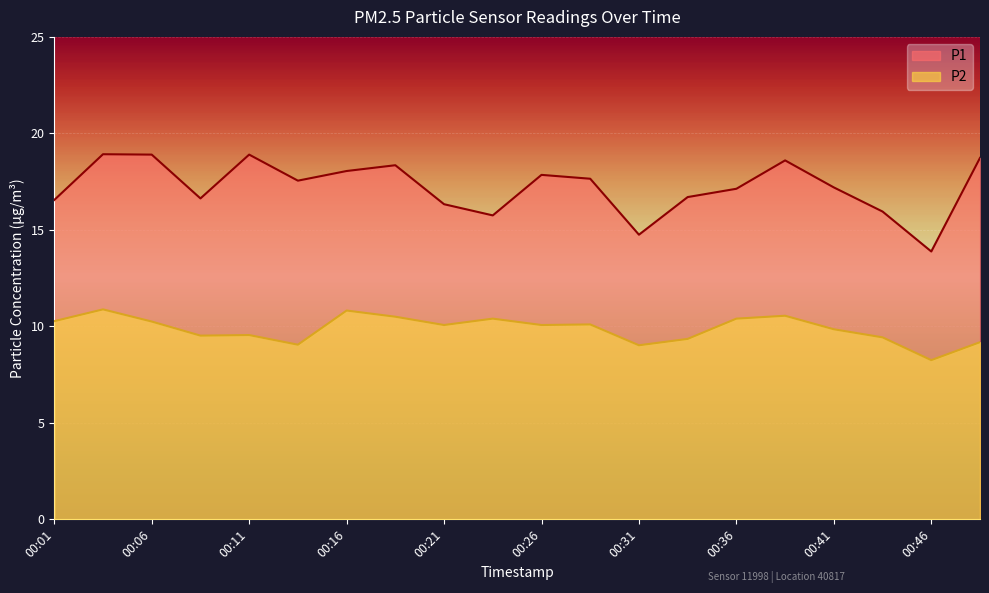

Which series has the widest spread of values?

P1